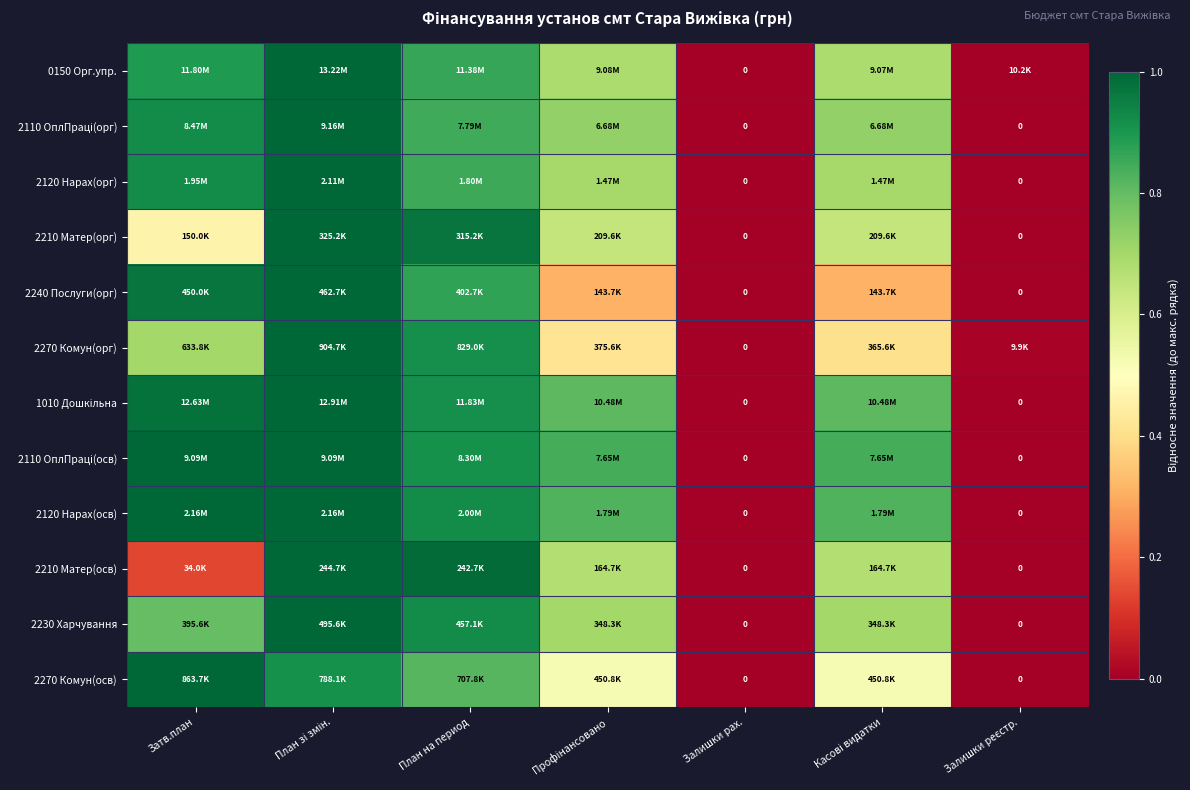

The 2110 ОплПраці(осв) series shows 0.6 at Касові видатки. True or false?

False